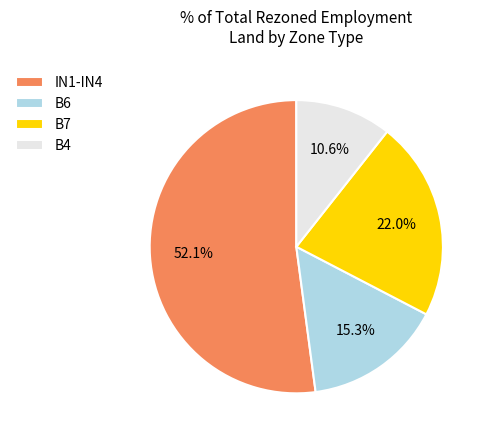

Does B7 represent more than half of the total?

No